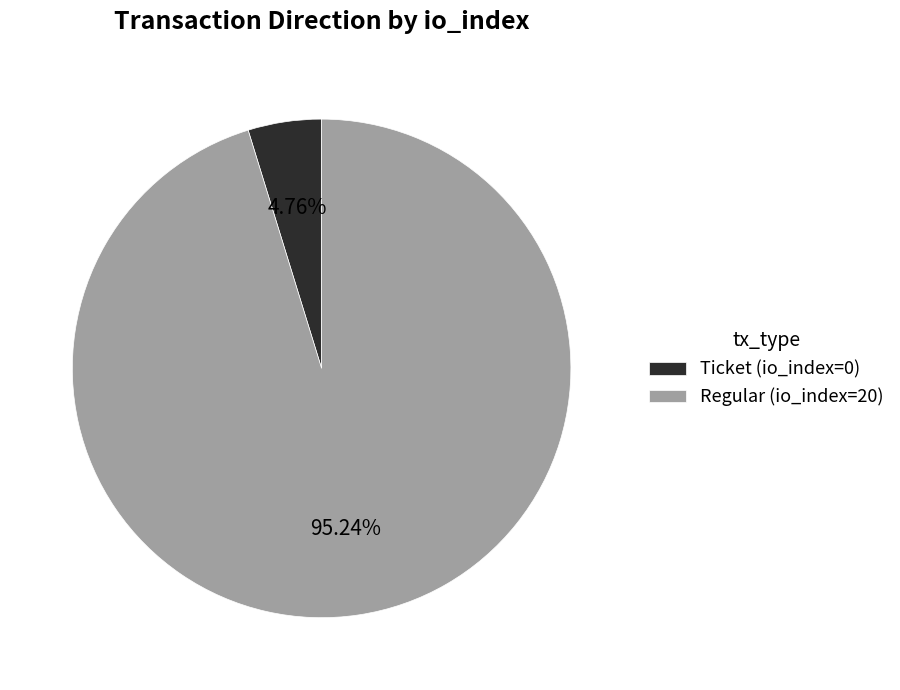

Is the sum of Regular (io_index=20) and Ticket (io_index=0) greater than half?

Yes